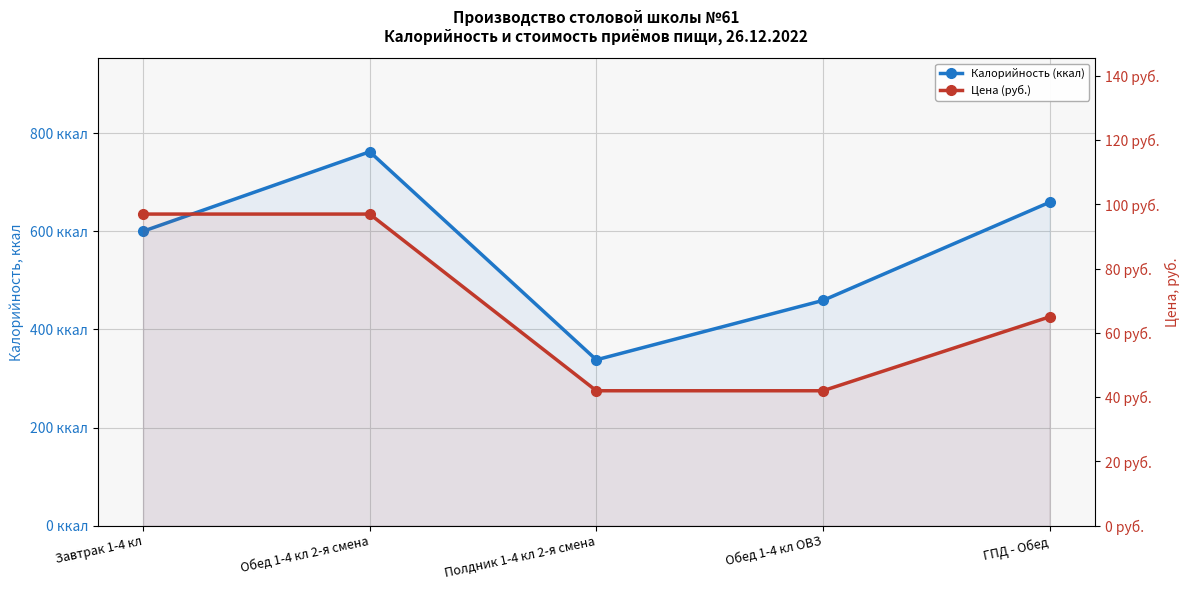

What is the label of the 3rd point from the right?

Полдник 1-4 кл 2-я смена